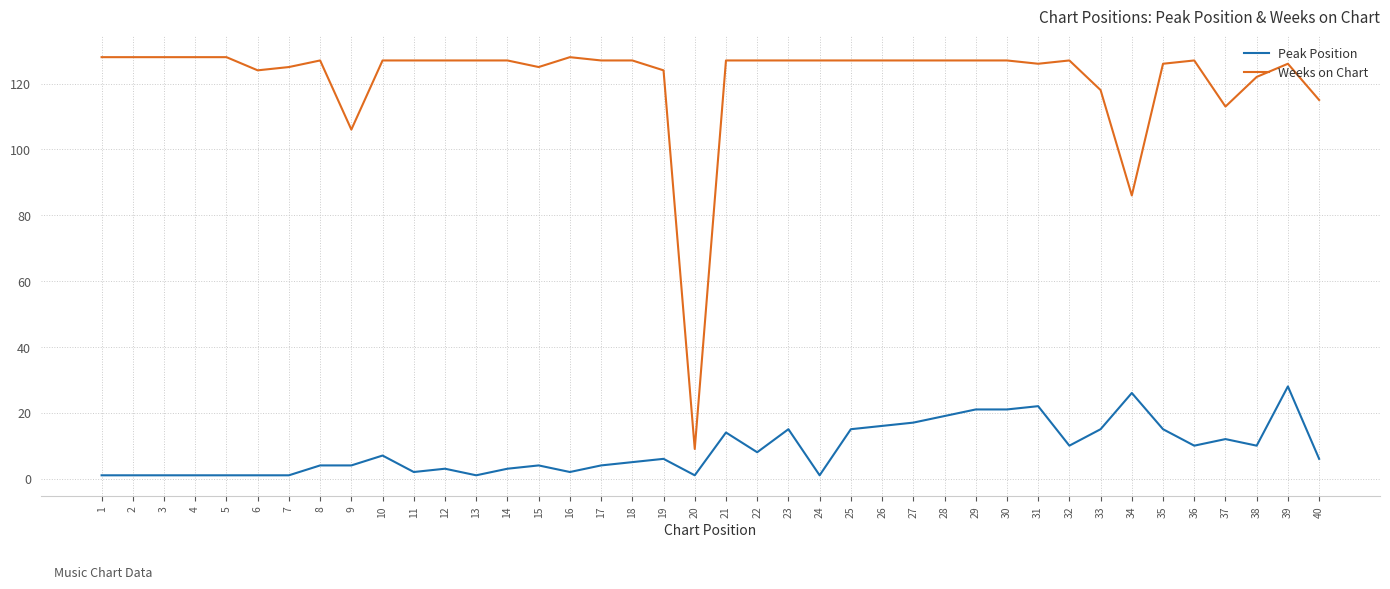

What is the difference between the maximum and minimum values in the Weeks on Chart series?

119